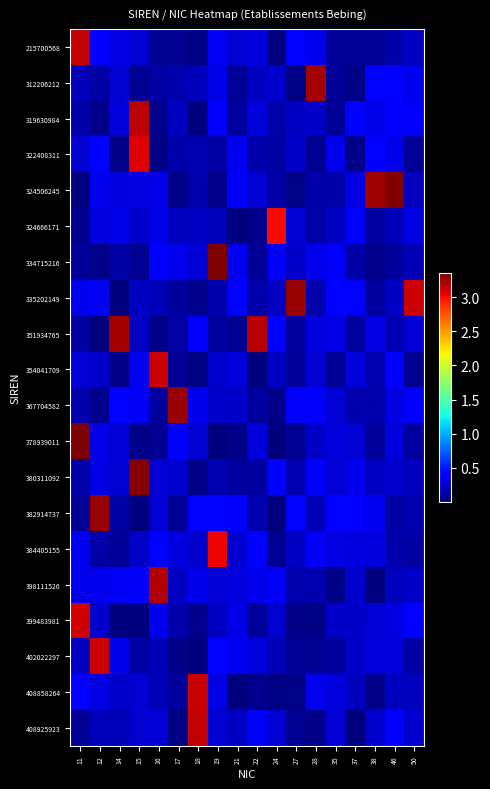

Between 27 and 37, which series saw the biggest shift?

335202149